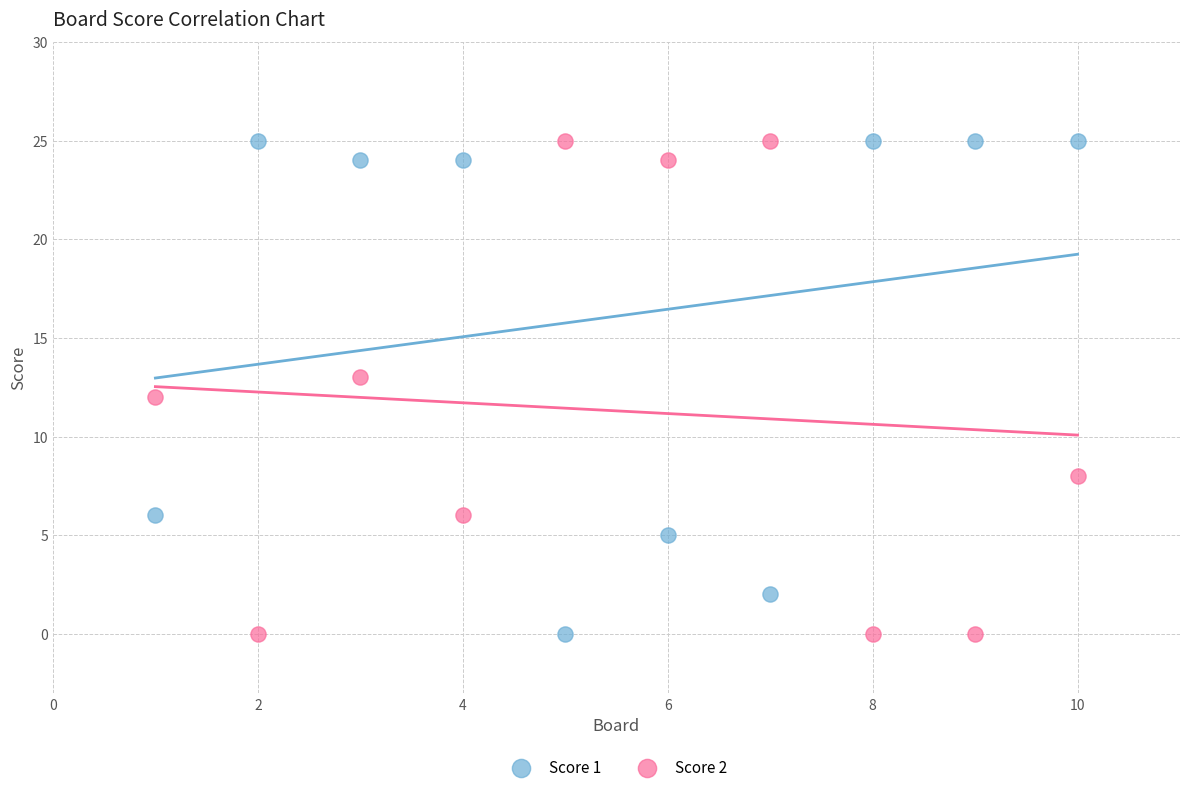

What is the X range (max minus min) for the scatter plot?

9